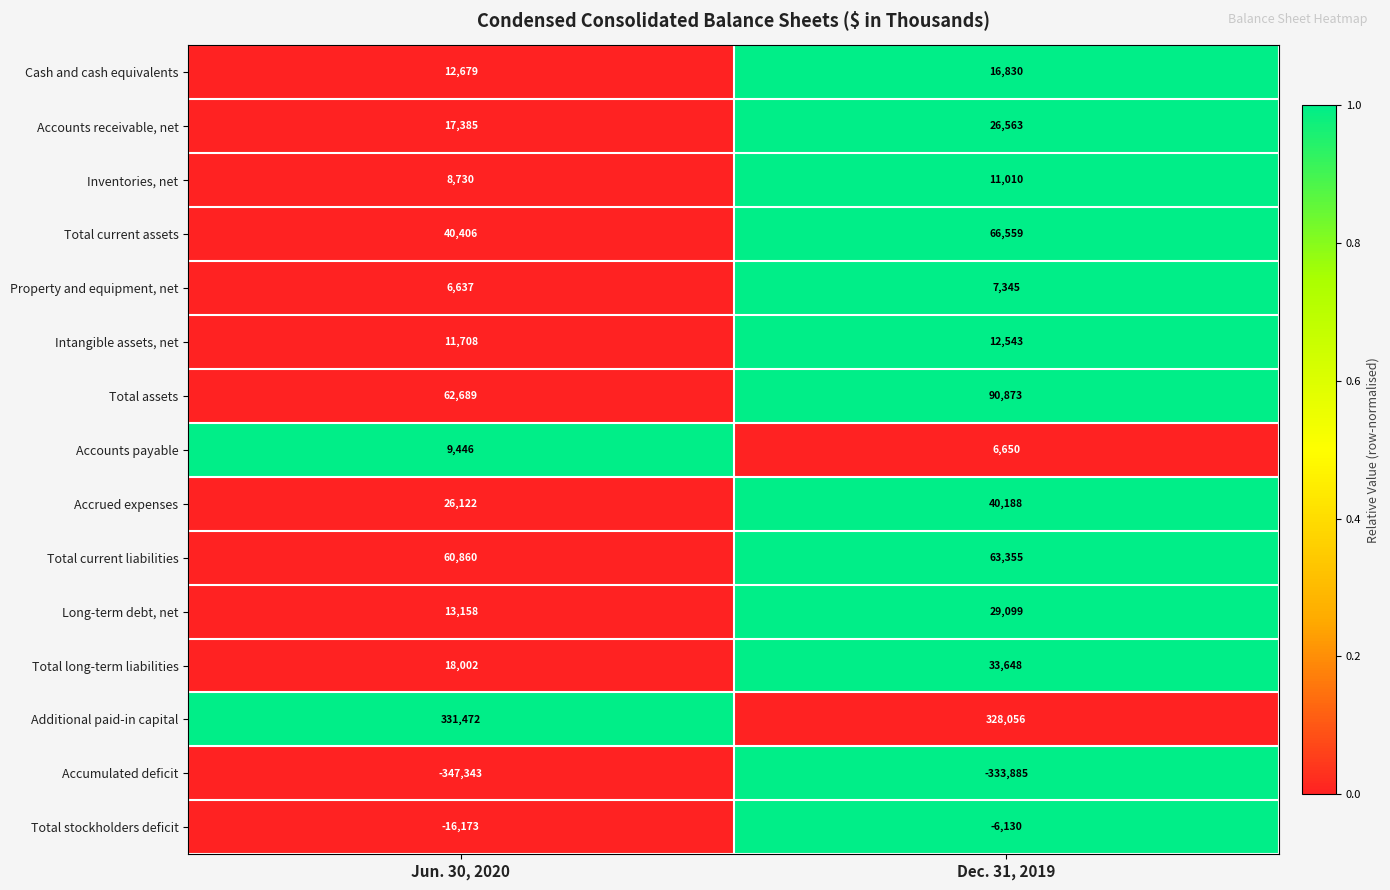

Reading right to left, list all the values displayed in this chart.

Cash and cash equivalents: Dec. 31, 2019=16830	Jun. 30, 2020=12679
Accounts receivable, net: Dec. 31, 2019=26563	Jun. 30, 2020=17385
Inventories, net: Dec. 31, 2019=11010	Jun. 30, 2020=8730
Total current assets: Dec. 31, 2019=66559	Jun. 30, 2020=40406
Property and equipment, net: Dec. 31, 2019=7345	Jun. 30, 2020=6637
Intangible assets, net: Dec. 31, 2019=12543	Jun. 30, 2020=11708
Total assets: Dec. 31, 2019=90873	Jun. 30, 2020=62689
Accounts payable: Dec. 31, 2019=6650	Jun. 30, 2020=9446
Accrued expenses: Dec. 31, 2019=40188	Jun. 30, 2020=26122
Total current liabilities: Dec. 31, 2019=63355	Jun. 30, 2020=60860
Long-term debt, net: Dec. 31, 2019=29099	Jun. 30, 2020=13158
Total long-term liabilities: Dec. 31, 2019=33648	Jun. 30, 2020=18002
Additional paid-in capital: Dec. 31, 2019=328056	Jun. 30, 2020=331472
Accumulated deficit: Dec. 31, 2019=-333885	Jun. 30, 2020=-347343
Total stockholders deficit: Dec. 31, 2019=-6130	Jun. 30, 2020=-16173